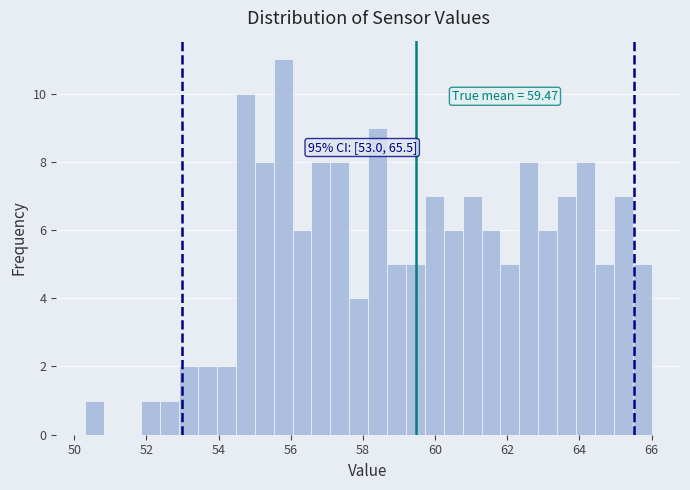

Around what value on the x-axis is the tallest bar? Give the approximate position of its centre, as read against the axis.

55.8